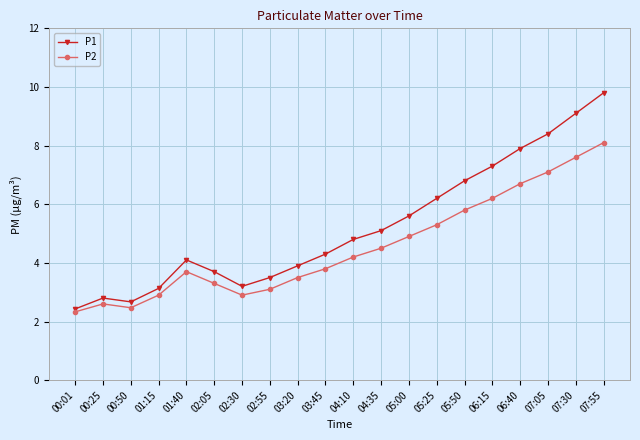

How many series are shown in this chart?

2